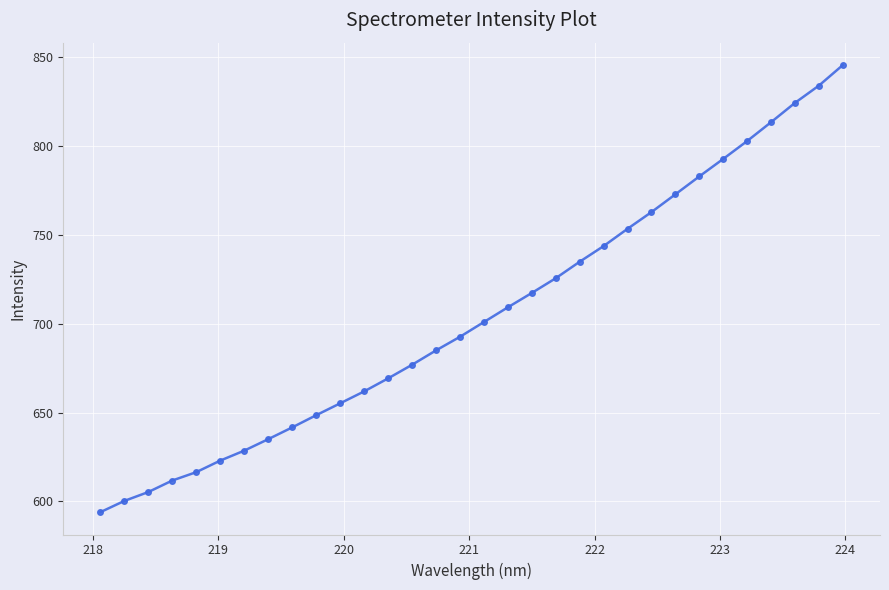

What is the maximum value shown in the chart?

845.8